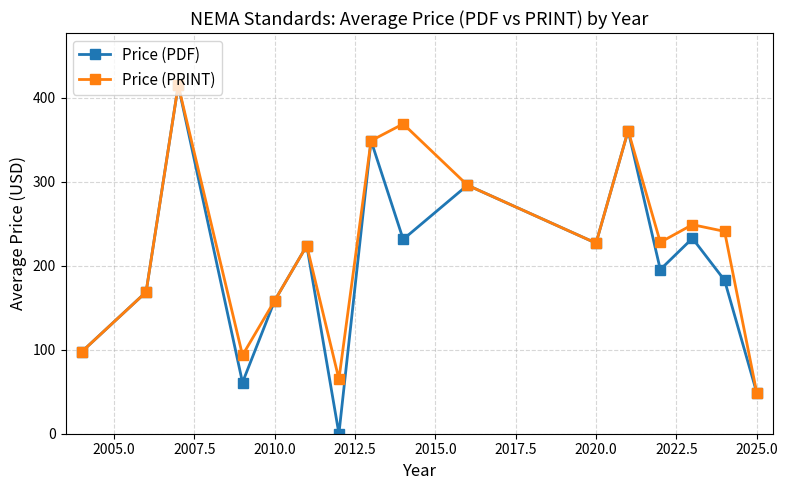

What is the greatest value displayed?

415.0